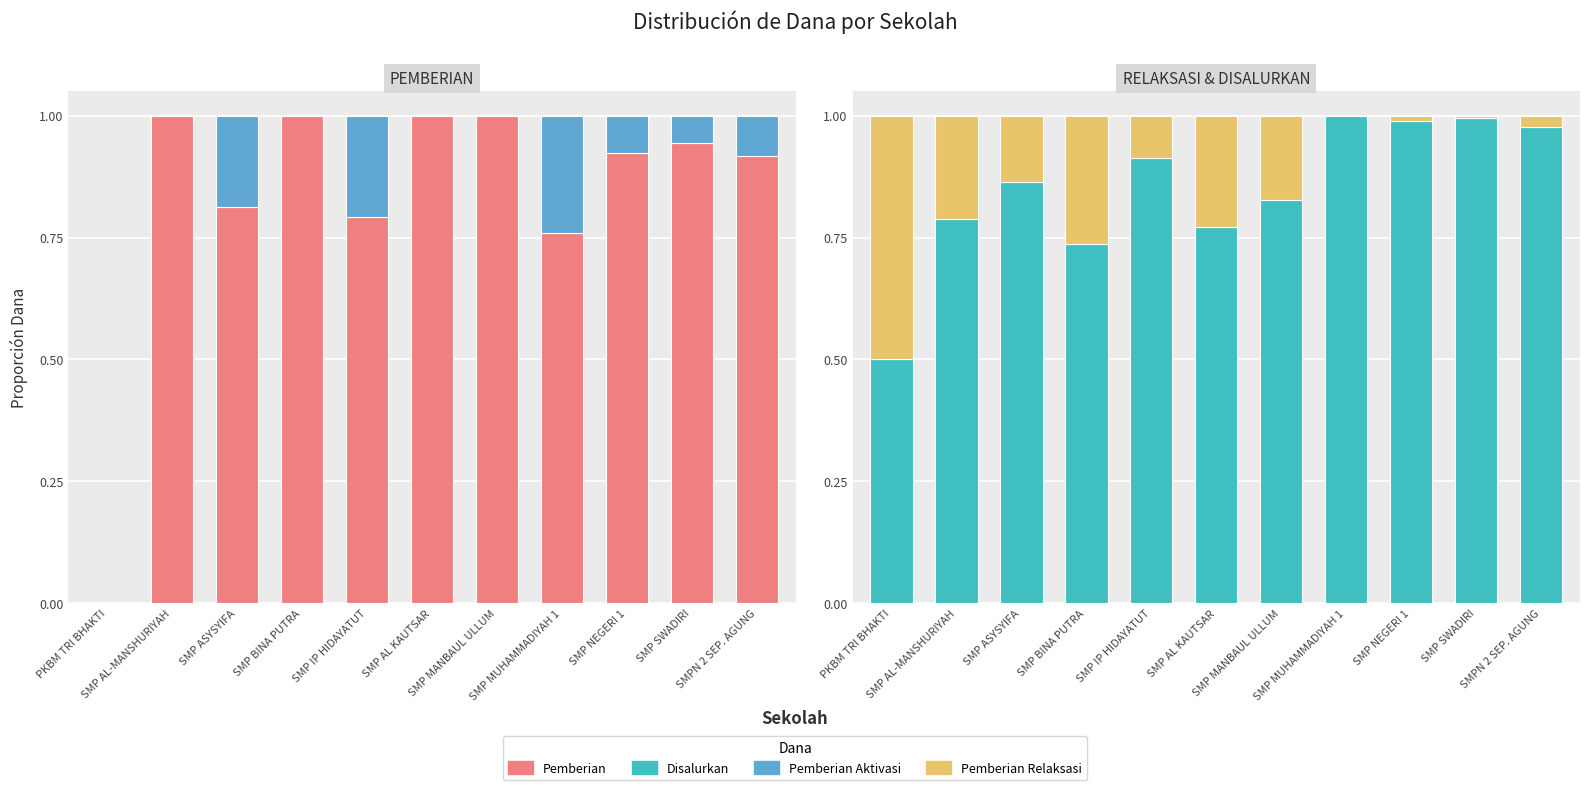

The Disalurkan (Dana) series shows 1.0 at SMPN 2 SEP. AGUNG. True or false?

True